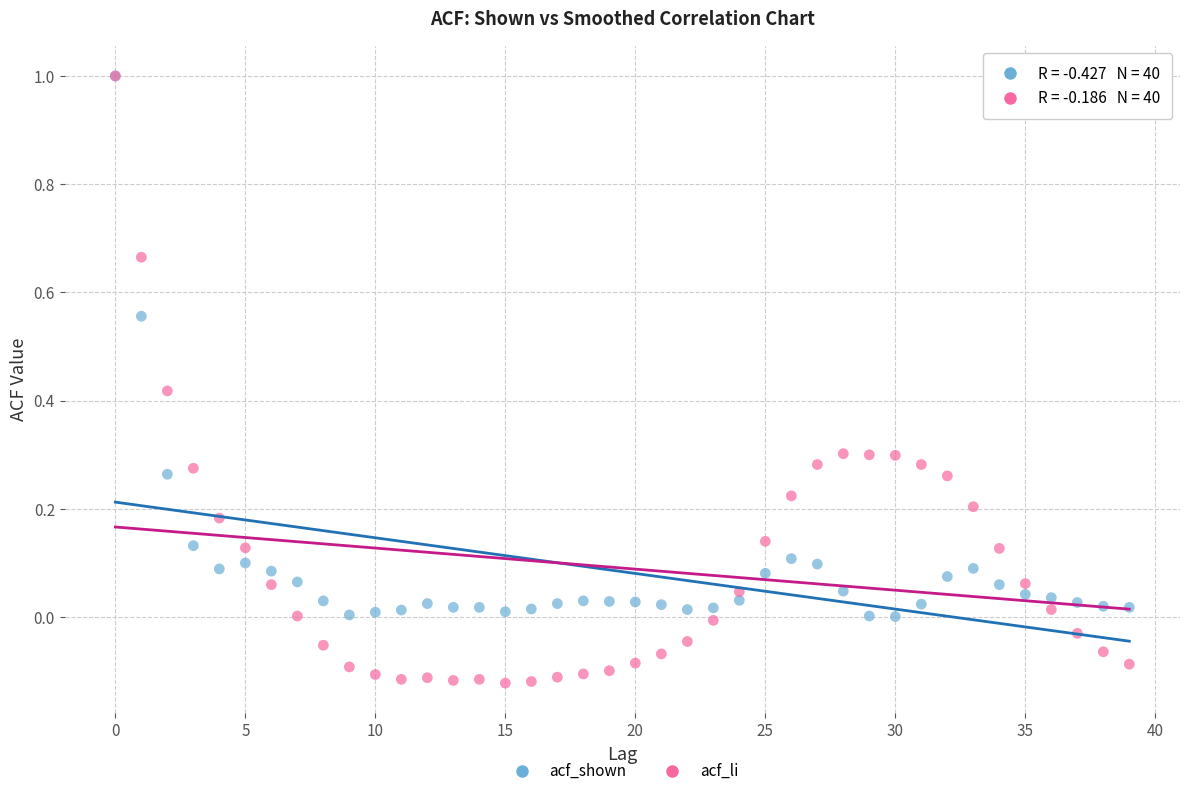

Which series reaches the minimum Y coordinate?

acf_li